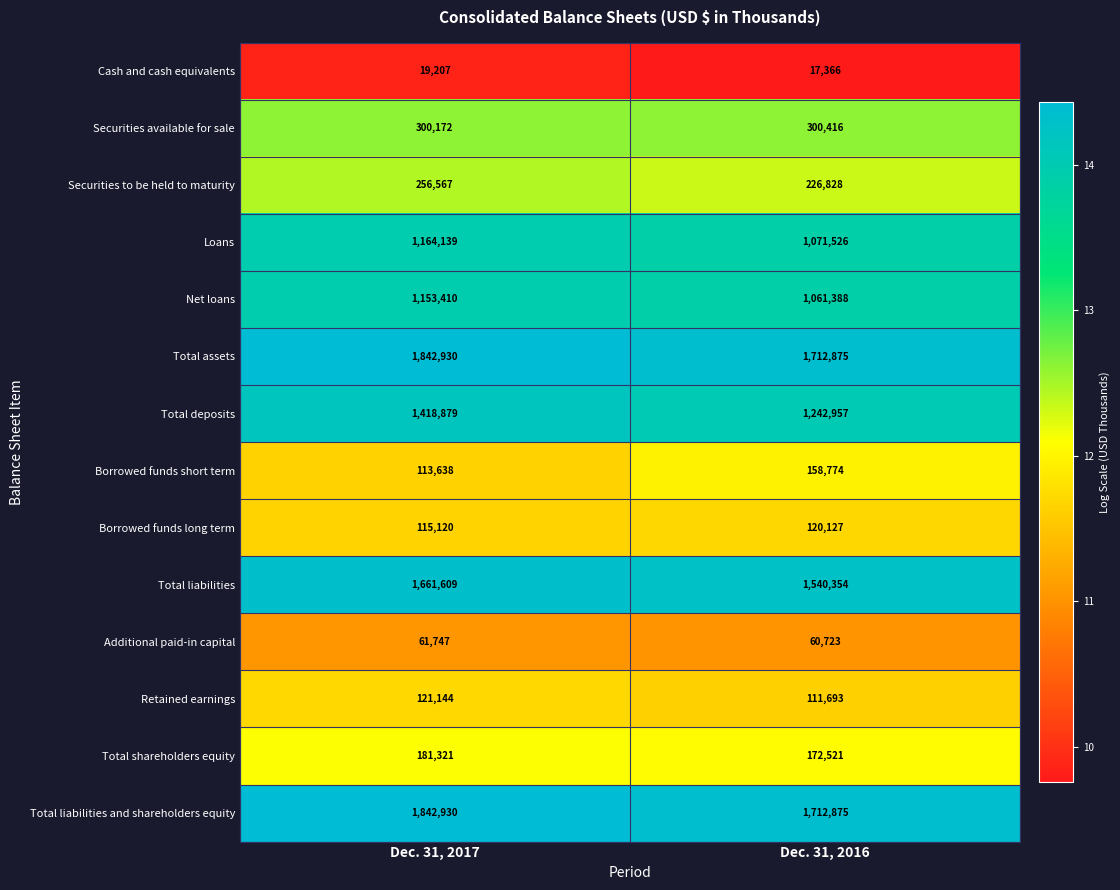

What is the minimum value shown in the chart?

17366